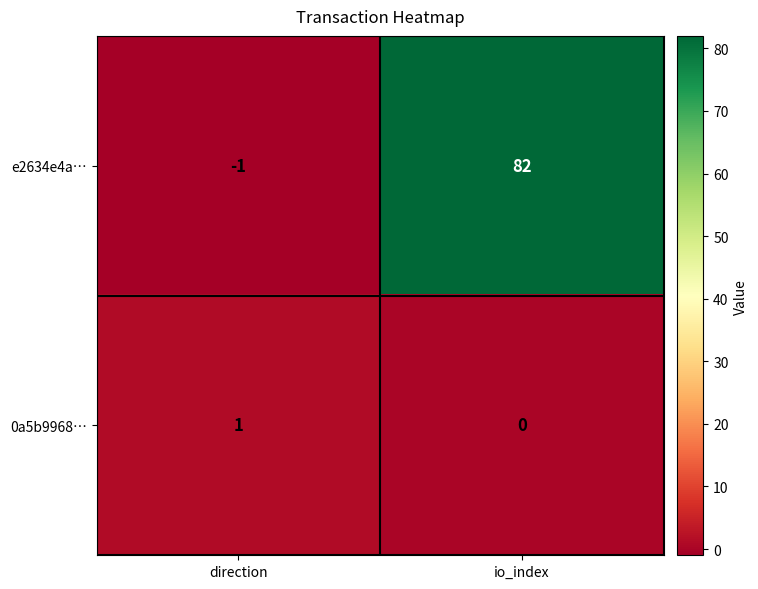

Which series has the largest total across all categories?

e2634e4a…